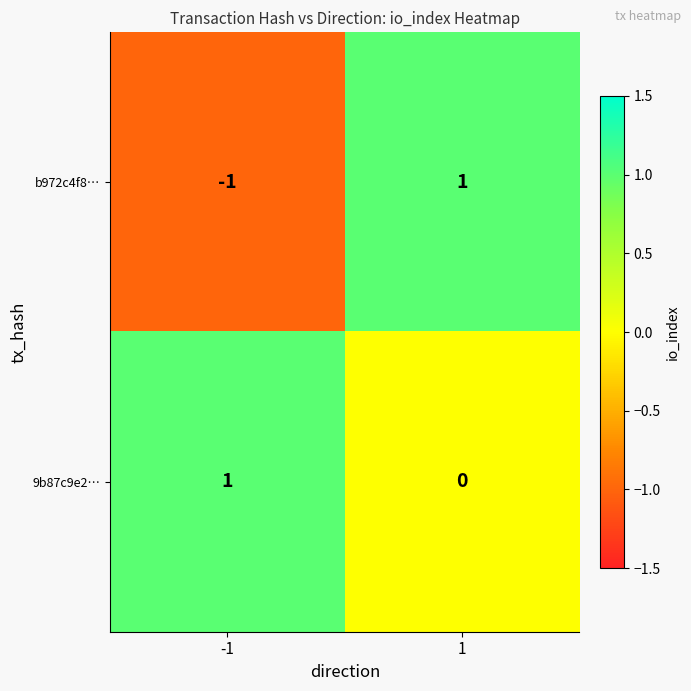

The b972c4f8… series shows 1 at 1. True or false?

True